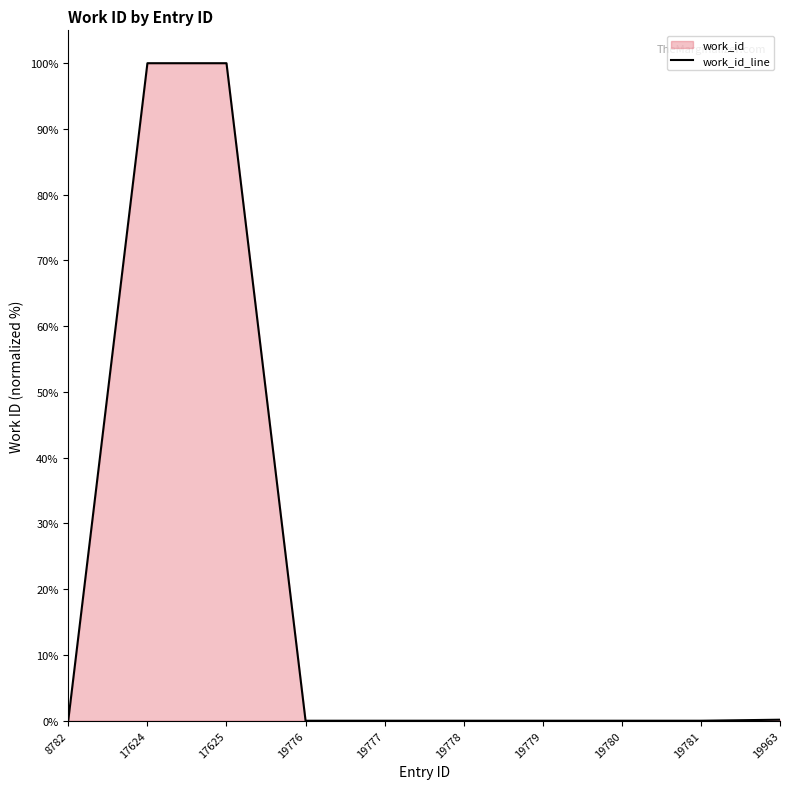

Reading left to right, list all the values displayed in this chart.

8782=0.2	17624=100.0	17625=100.0	19776=0.0	19777=0.0	19778=0.0	19779=0.0	19780=0.0	19781=0.0	19963=0.2